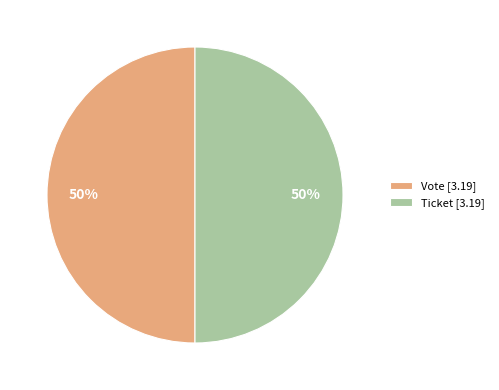

To the nearest percent, what percentage of the pie is Ticket [3.19]?

50%